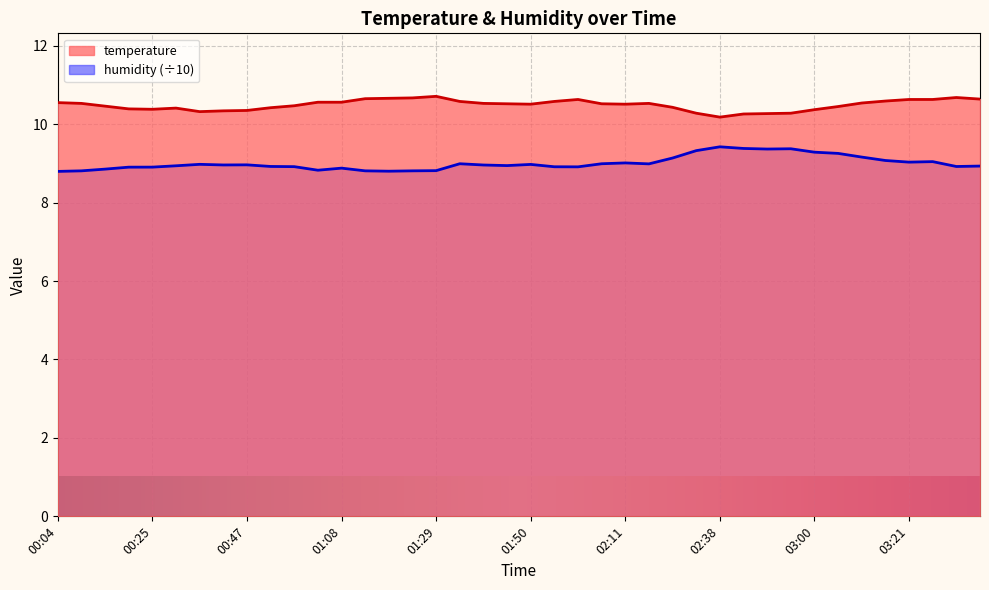

Reading left to right, transcribe all the data shown in this chart.

temperature: 10.6	10.5	10.5	10.4	10.4	10.4	10.3	10.3	10.3	10.4	10.5	10.6	10.6	10.7	10.7	10.7	10.7	10.6	10.5	10.5	10.5	10.6	10.6	10.5	10.5	10.5	10.4	10.3	10.2	10.3	10.3	10.3	10.4	10.4	10.5	10.6	10.6	10.6	10.7	10.6
humidity: 8.8	8.8	8.9	8.9	8.9	8.9	9.0	9.0	9.0	8.9	8.9	8.8	8.9	8.8	8.8	8.8	8.8	9.0	9.0	8.9	9.0	8.9	8.9	9.0	9.0	9.0	9.1	9.3	9.4	9.4	9.4	9.4	9.3	9.3	9.2	9.1	9.0	9.0	8.9	8.9